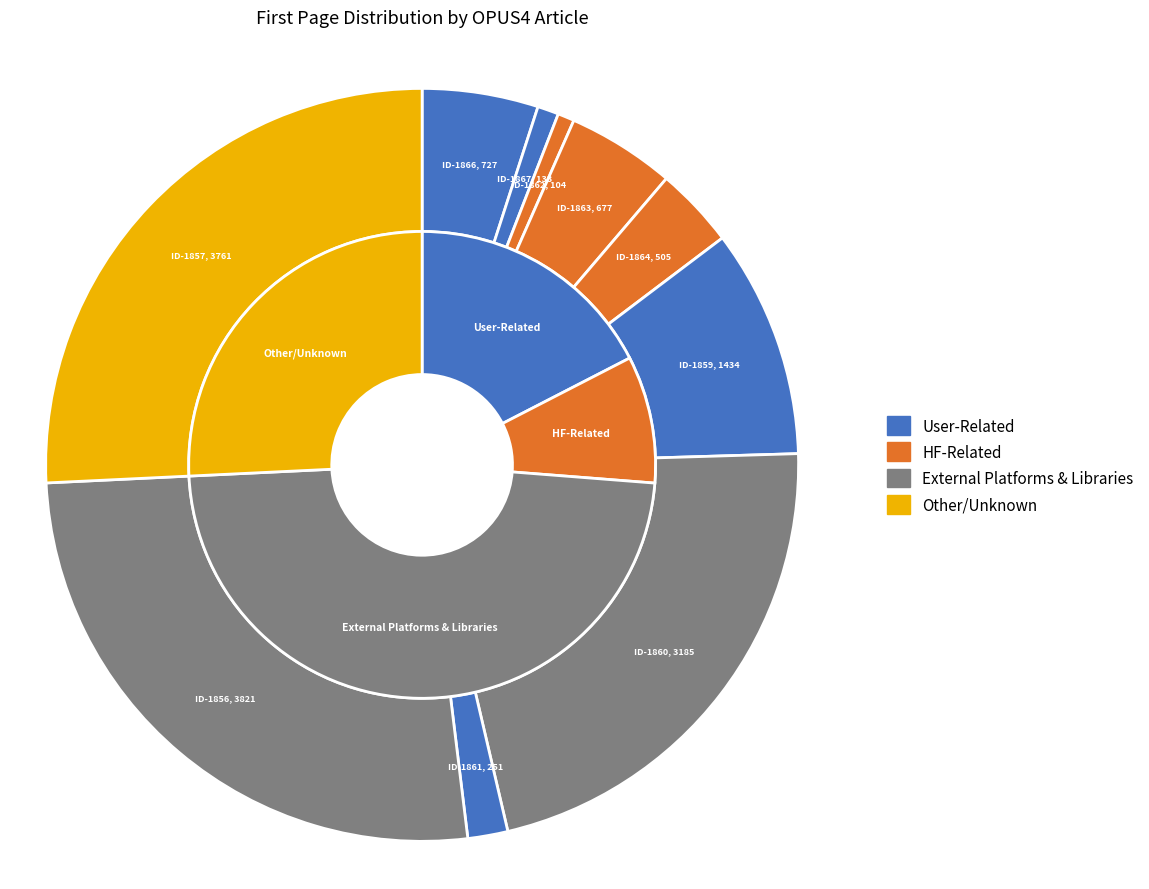

To the nearest percent, what percentage of the pie is OPUS4-1866?

5%